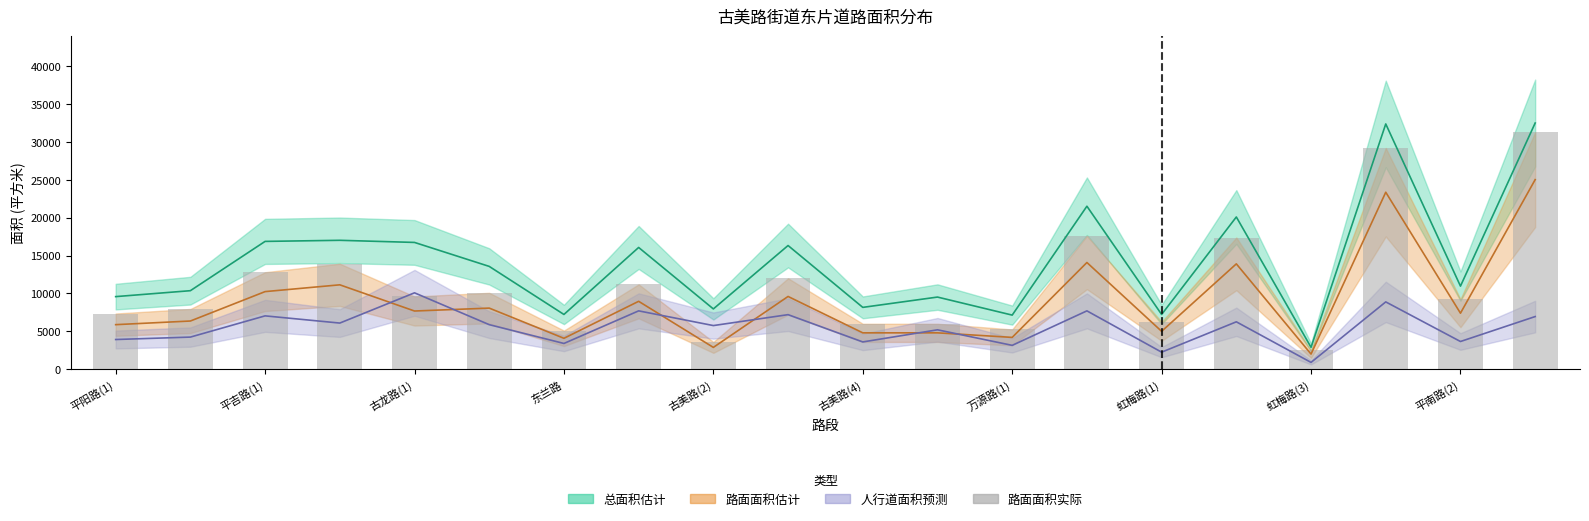

What is the difference between the maximum and minimum values?

28766